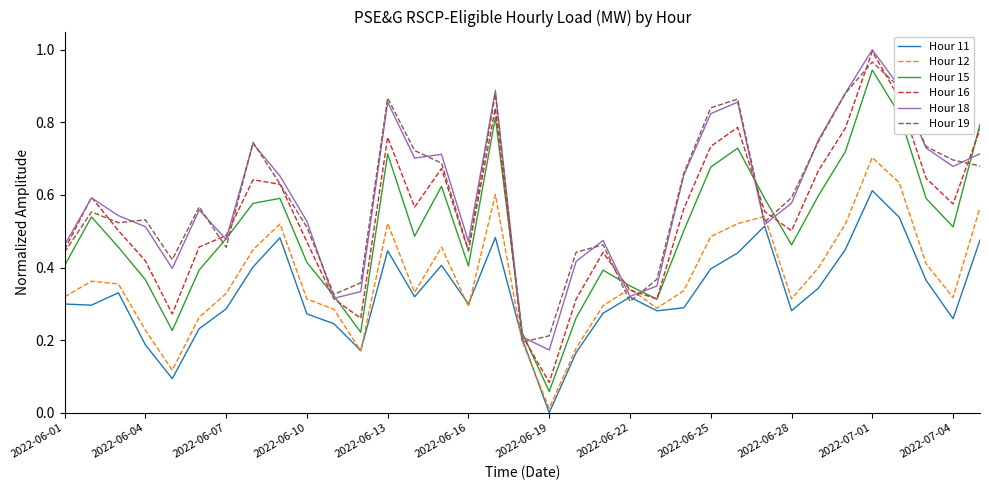

Which series has the largest range (max minus min)?

Hour 16